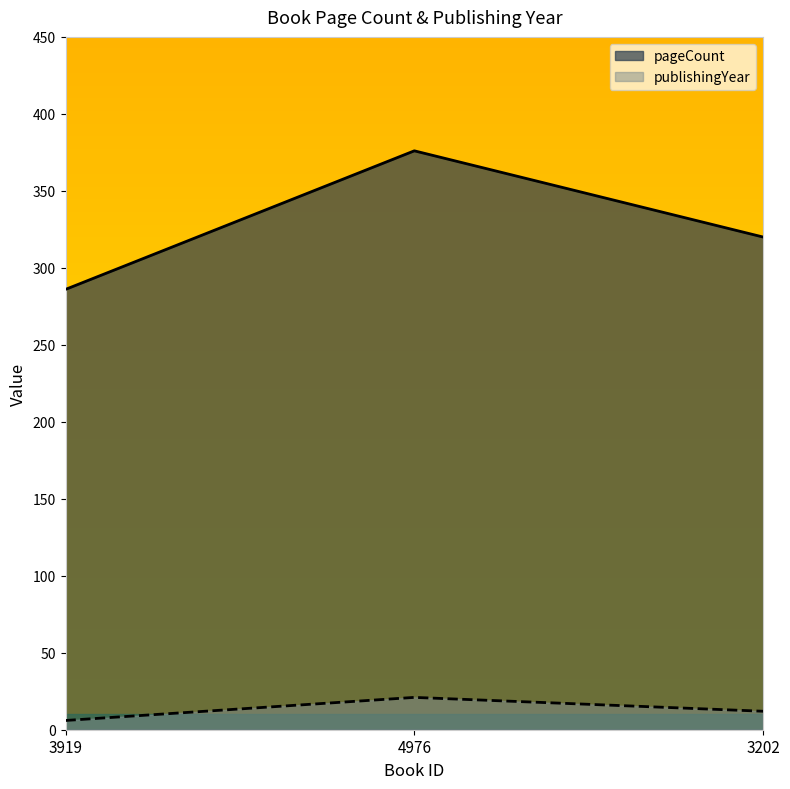

Which category has the lowest value in the pageCount series?

3919